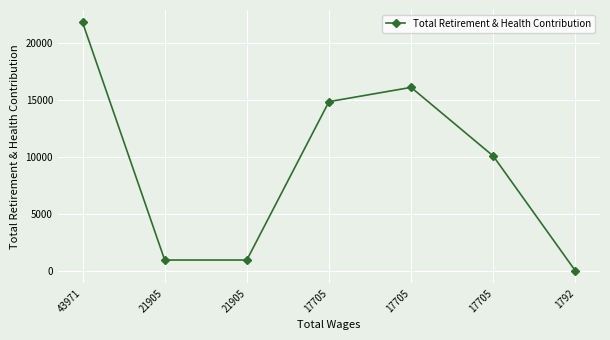

What is the maximum value shown in the chart?

21790